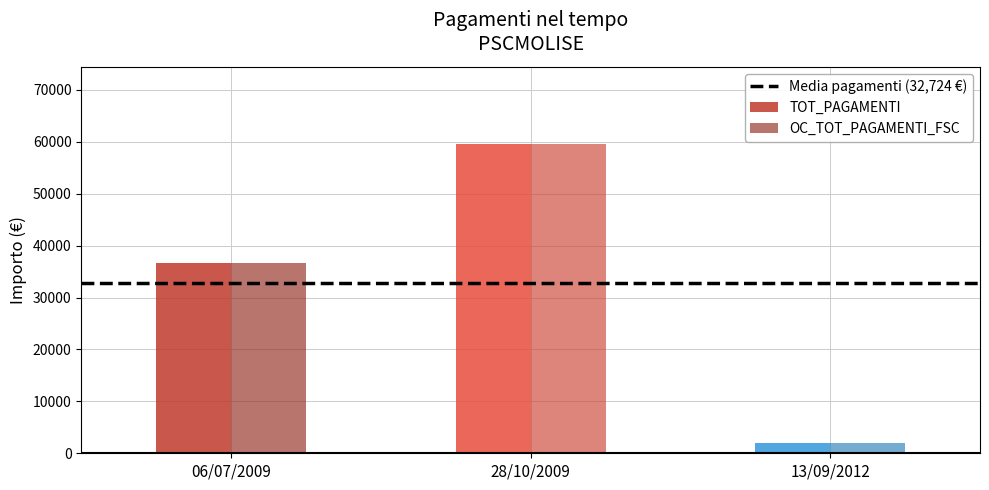

What position from the right is 13/09/2012?

1